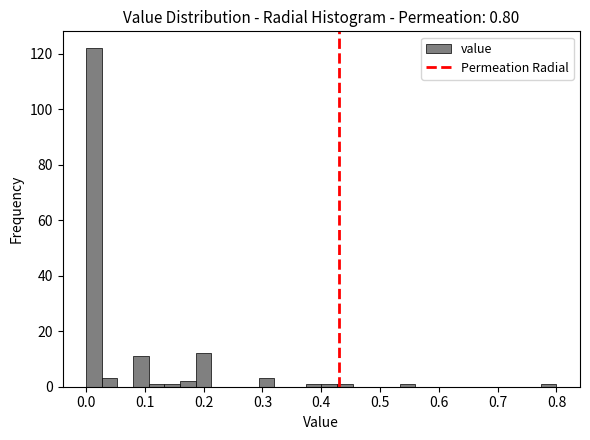

Read against the x-axis, roughly where is the centre of the tallest bar?

0.01